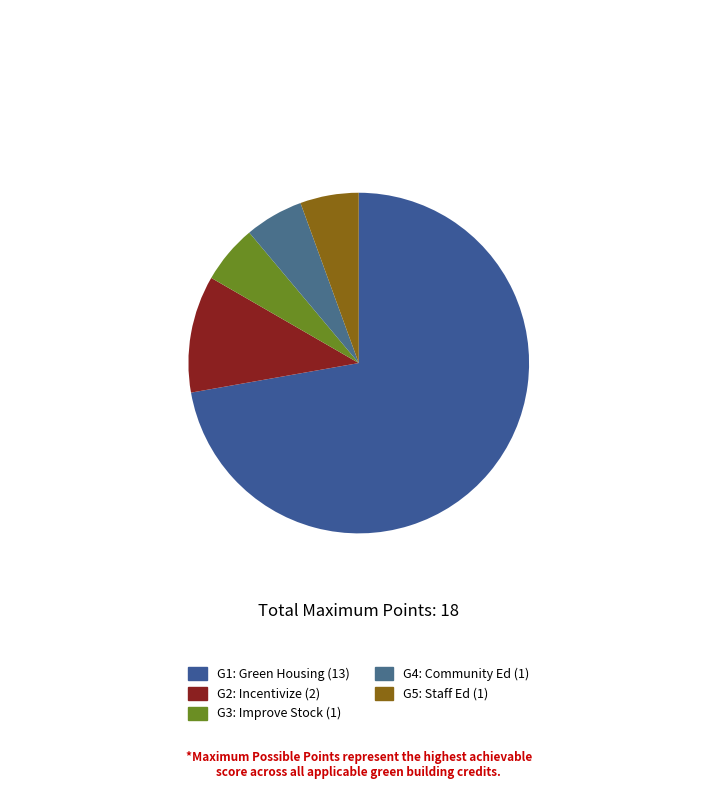

To the nearest percent, what is the difference between the largest and smallest slice percentages?

67%